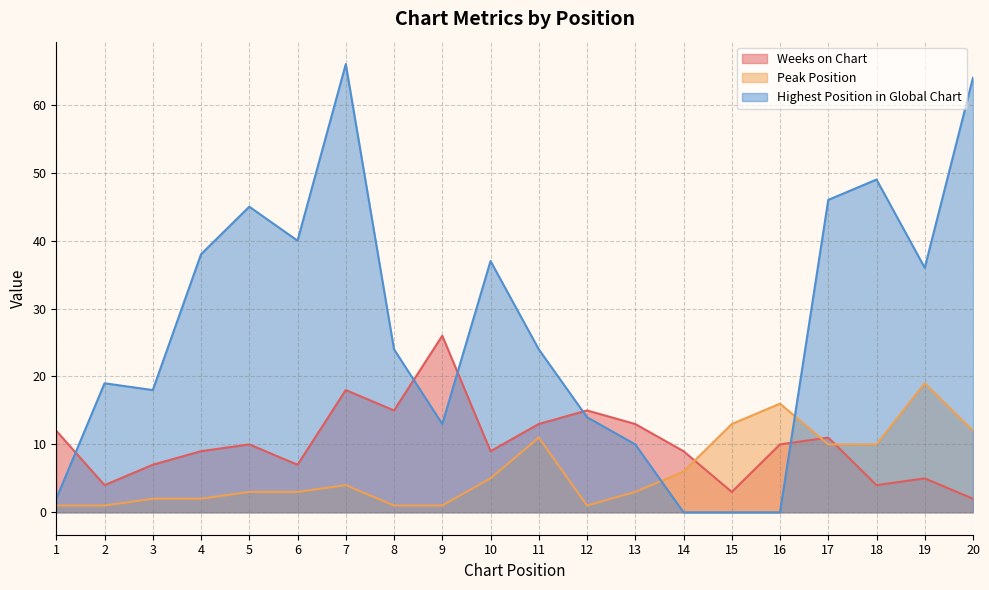

How many intersections are there between Weeks on Chart and Peak Position?

3